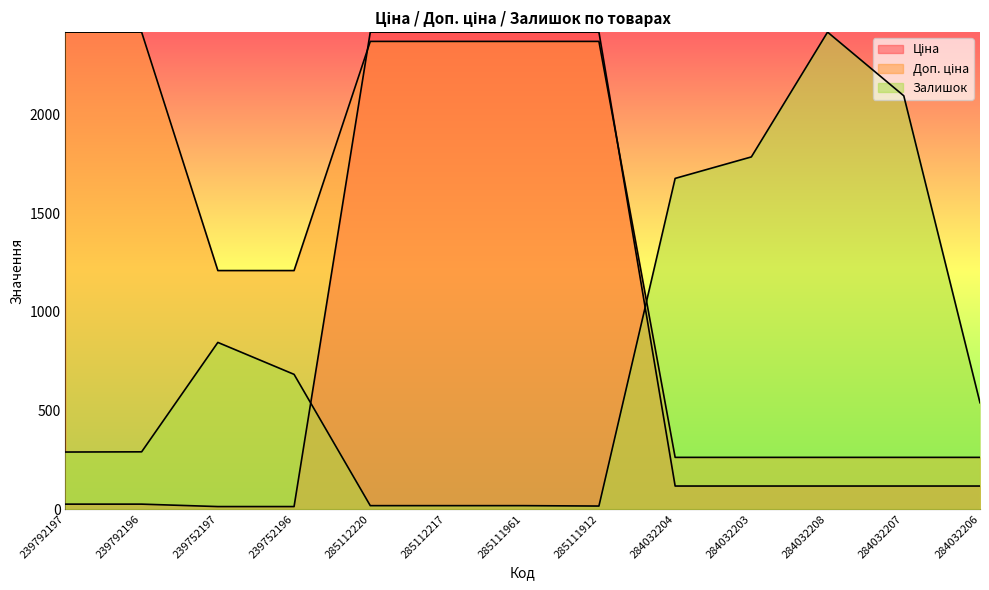

Is it true that Доп. ціна equals 2372.0 at 285112217?

True